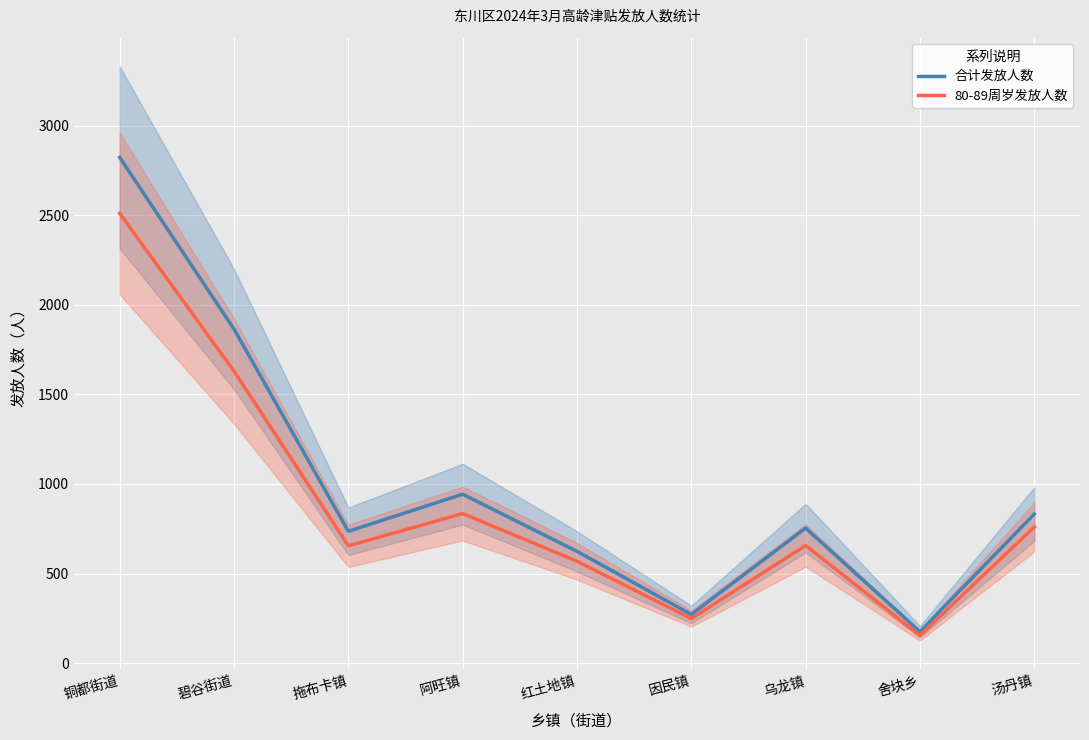

What position from the left is 乌龙镇?

7